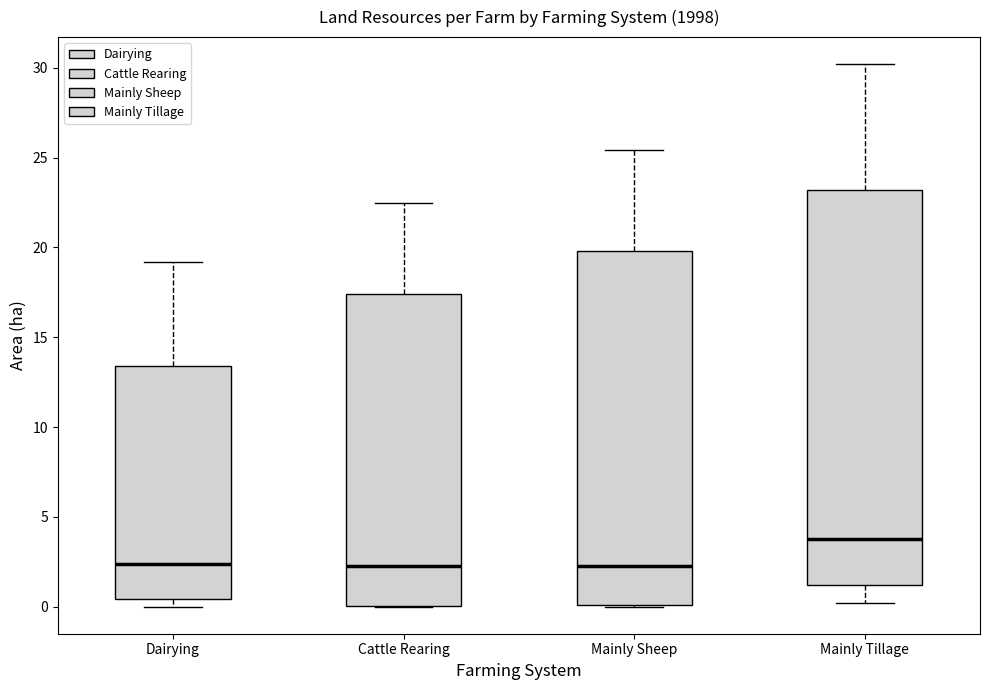

Which box has the highest median line?

Mainly Tillage